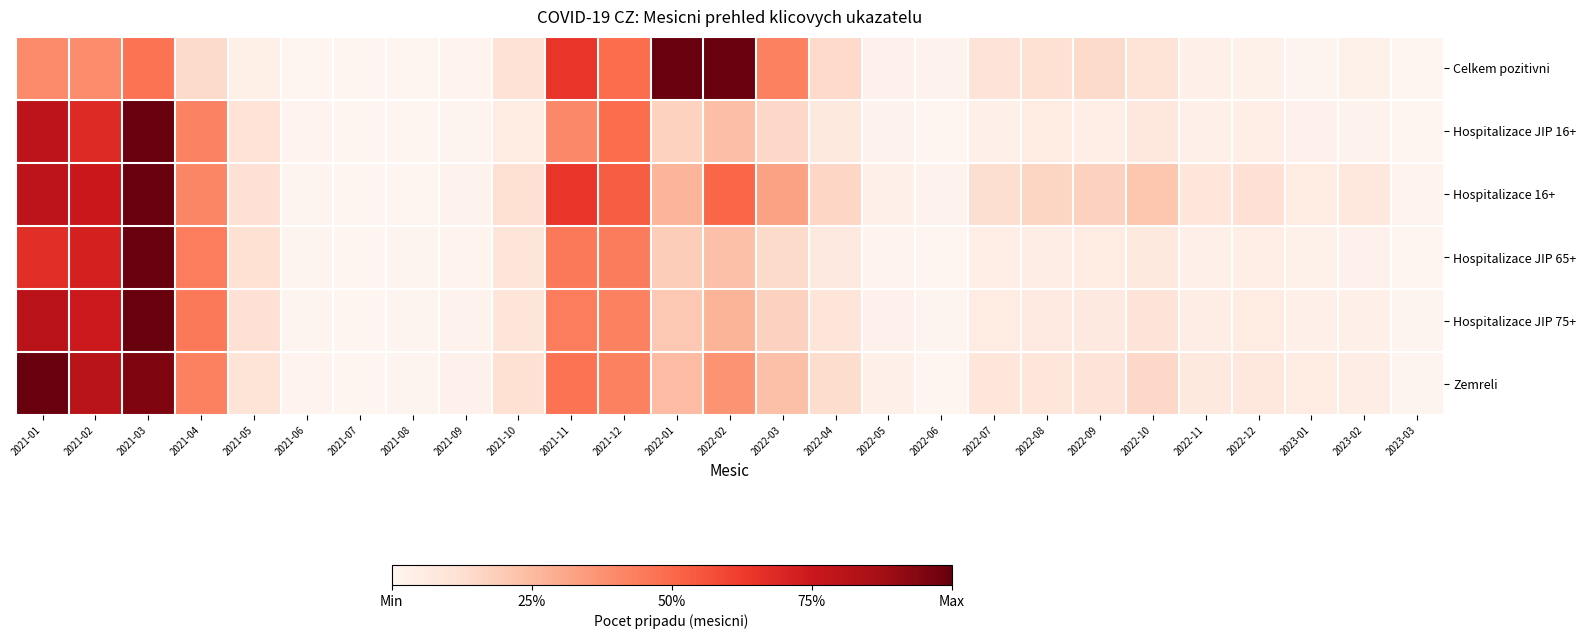

Between 2021-11 and 2023-03, which series saw the biggest shift?

Celkem pozitivni